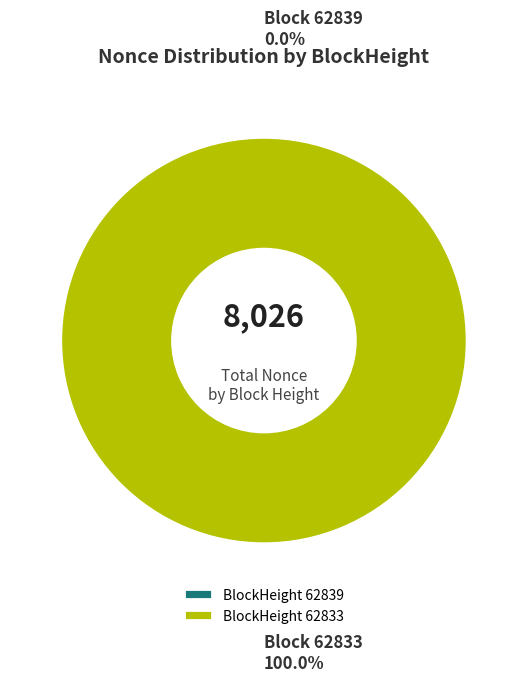

How many slices are in this pie chart?

2